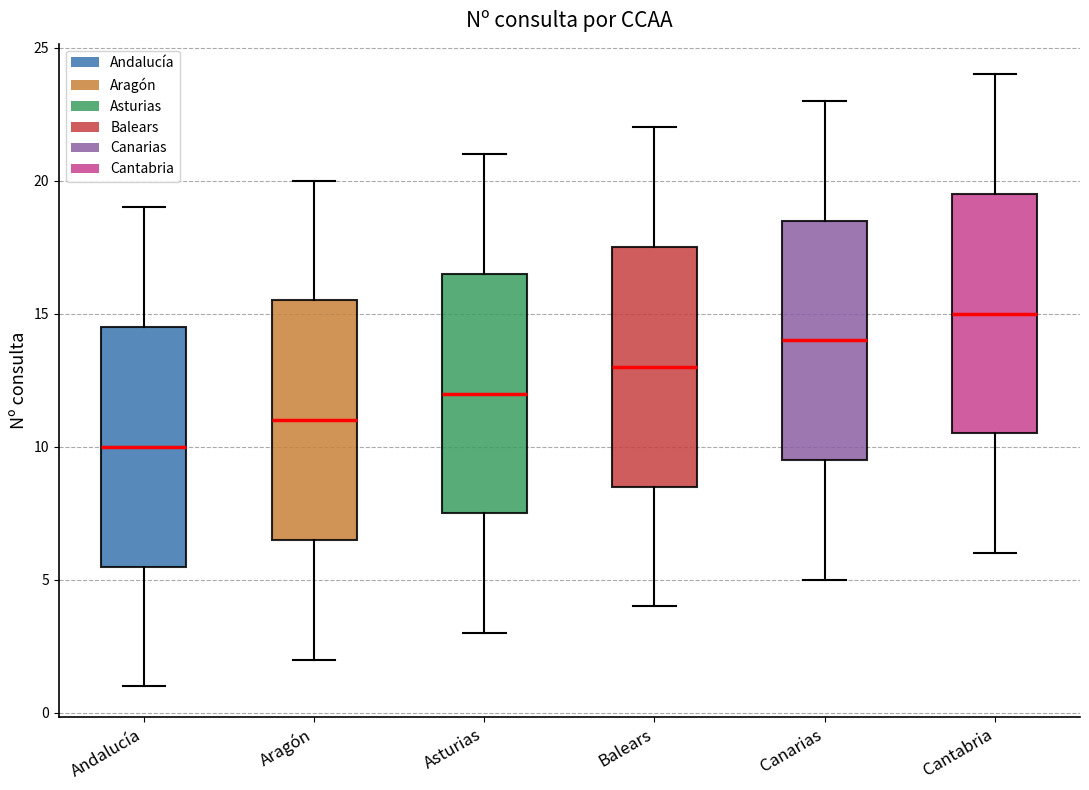

Reading left to right, read every box against the y-axis: the position of its median line, the range the box covers, and the ends of its whiskers. The values are not printed on the chart, so give them approximately, as read against the axis.

Andalucía: median 10.0, box 5.5 to 14.5, whiskers 1.0 to 19.0
Aragón: median 11.0, box 6.5 to 15.5, whiskers 2.0 to 20.0
Asturias: median 12.0, box 7.5 to 16.5, whiskers 3.0 to 21.0
Balears: median 13.0, box 8.5 to 17.5, whiskers 4.0 to 22.0
Canarias: median 14.0, box 9.5 to 18.5, whiskers 5.0 to 23.0
Cantabria: median 15.0, box 10.5 to 19.5, whiskers 6.0 to 24.0